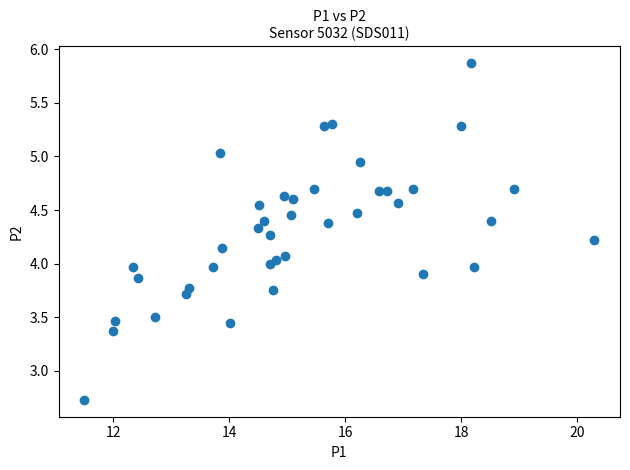

What is the range of Y values (max minus min)?

3.1